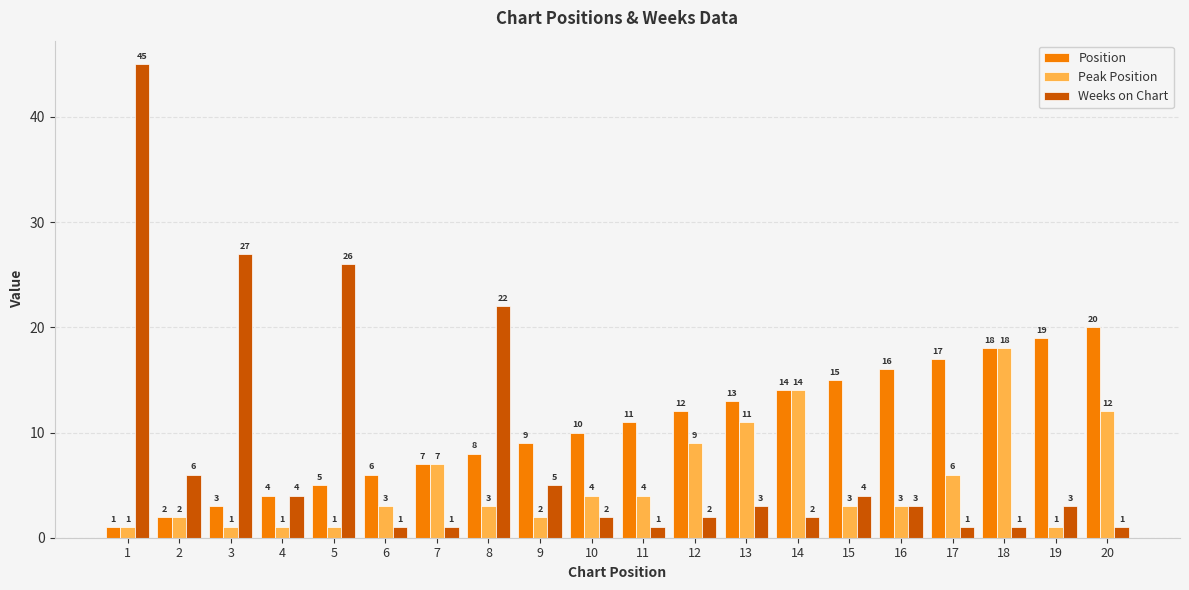

What is the sum of the Weeks on Chart values at 20 and 14?

3